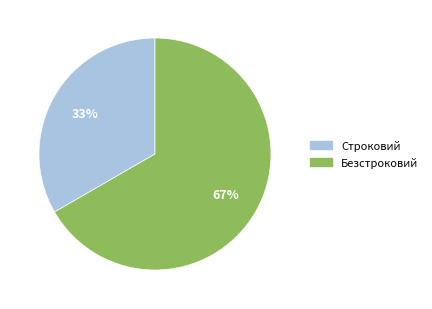

To the nearest percent, what is the average slice percentage?

50%